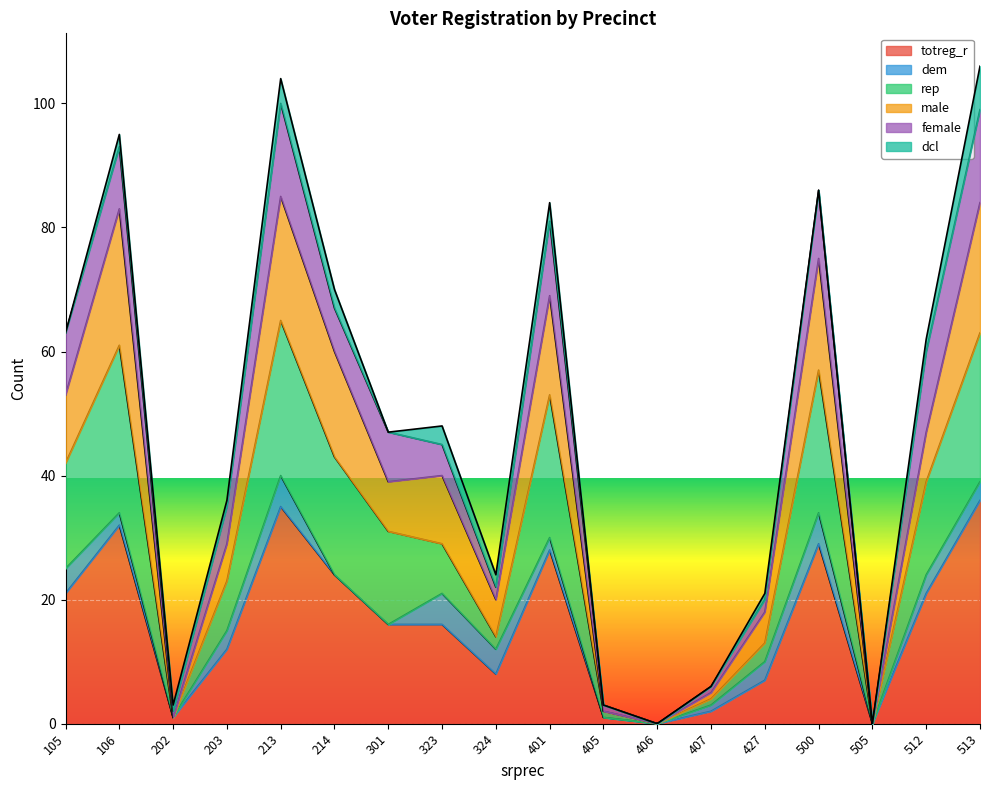

How many data points in rep are less than 31?

9